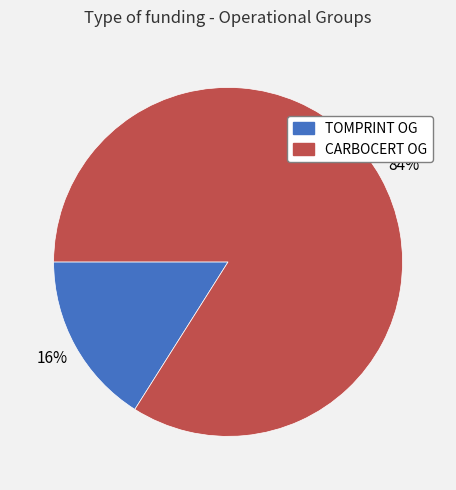

Does any single category account for the majority?

Yes